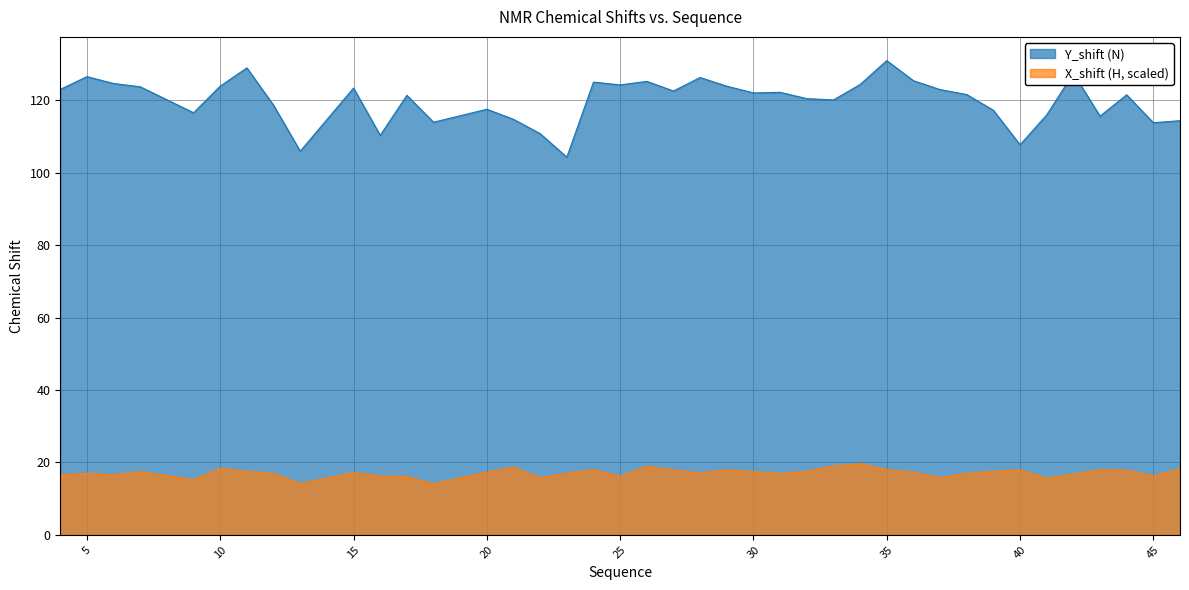

Reading left to right, what are all the values shown in this chart?

Y_shift: 123.1	126.6	124.7	123.8	116.6	124.0	129.0	118.7	106.0	123.4	110.4	121.4	114.0	117.6	114.8	110.8	104.3	125.1	124.3	125.3	122.6	126.4	123.9	122.1	122.3	120.5	120.2	124.4	131.0	125.5	123.0	121.6	117.3	107.8	116.0	127.5	115.7	121.6	113.9	114.4
X_shift: 16.6	17.0	16.6	17.5	15.3	18.4	17.5	17.0	14.2	17.2	16.3	16.1	14.1	17.3	18.7	15.8	17.0	18.1	16.2	18.9	17.9	17.1	18.0	17.5	17.0	17.6	19.1	19.7	18.0	17.3	15.8	17.0	17.6	18.0	15.7	16.8	18.0	17.9	16.3	18.2